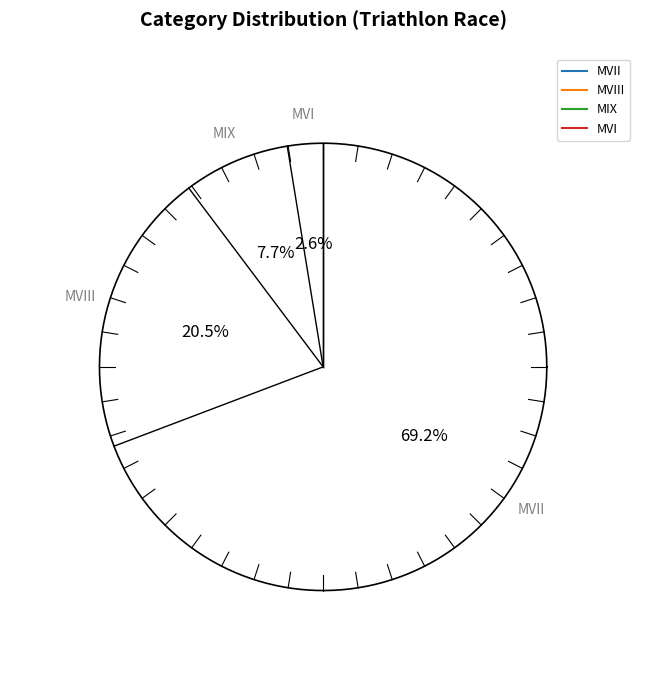

Does MIX represent more than half of the total?

No